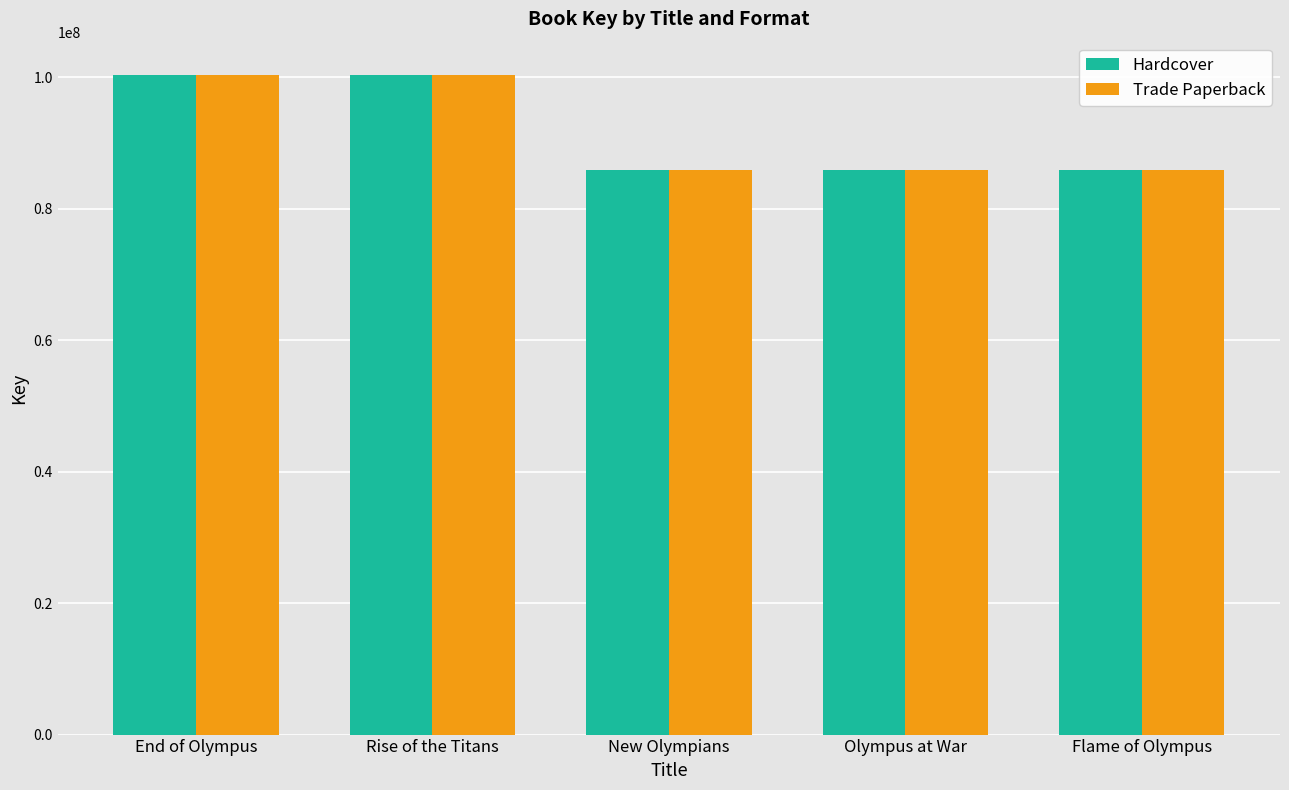

What is the label of the 4th bar from the left?

Olympus at War